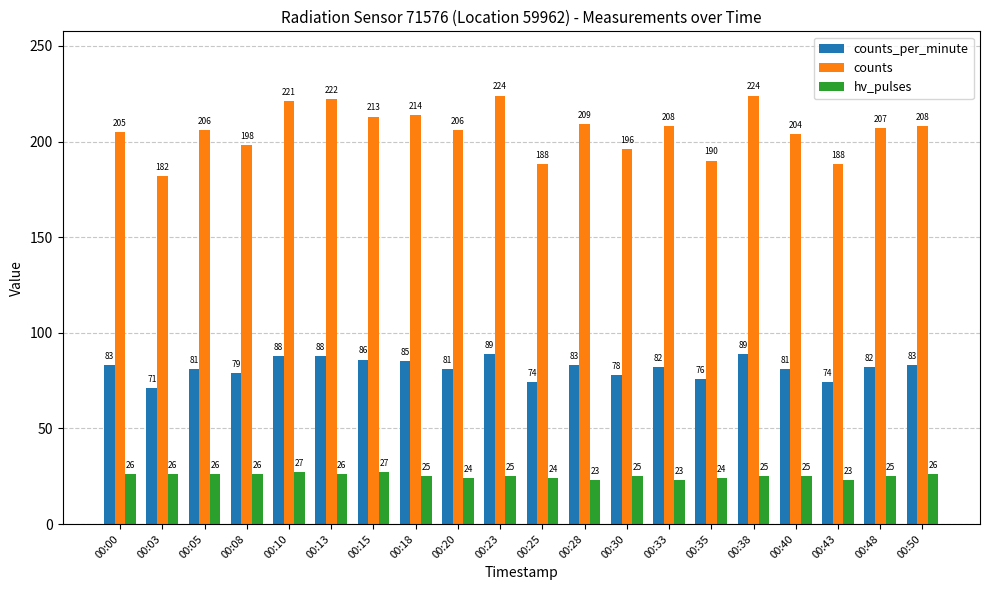

Count the number of data series in this chart.

3